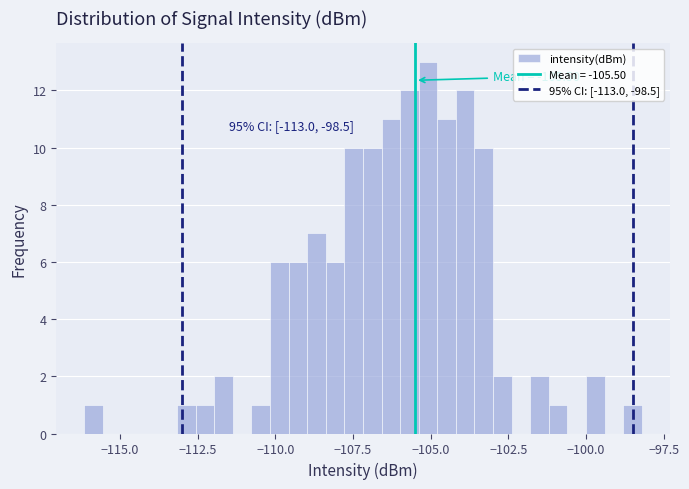

Read against the x-axis, roughly where is the centre of the tallest bar?

-105.0